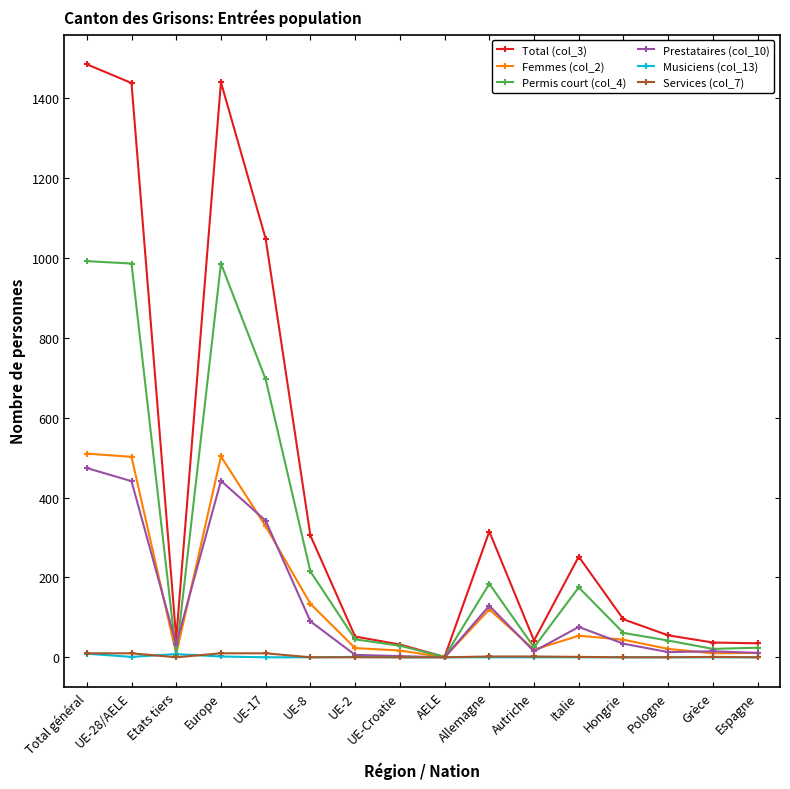

What is the minimum value for Permis court (col_4)?

1